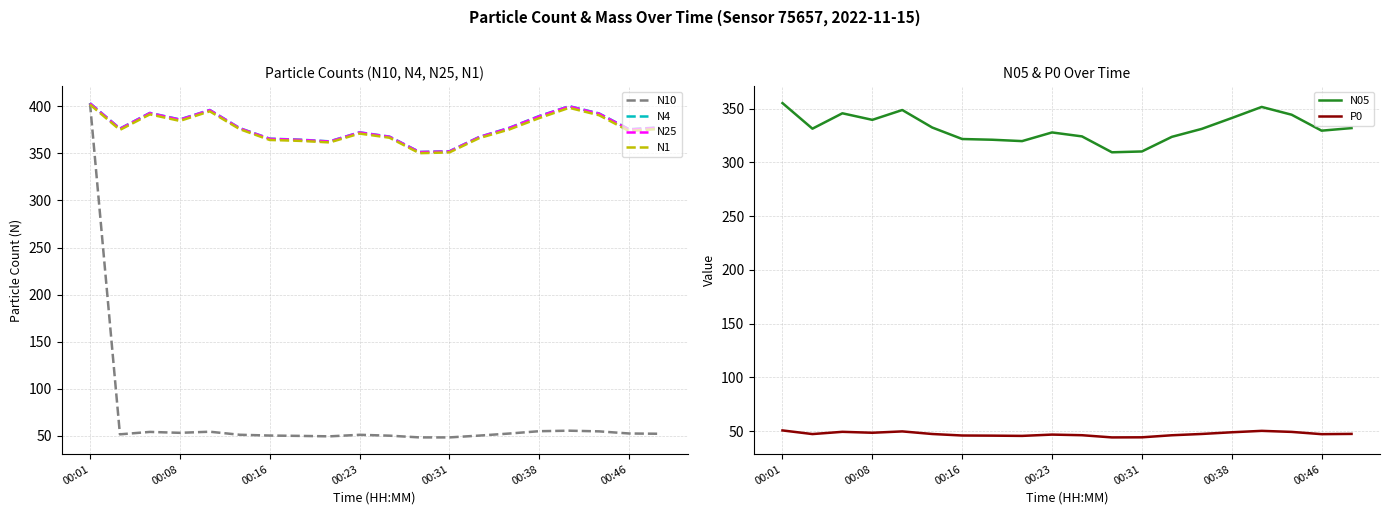

Is it true that N1 equals 486.2 at 00:46?

False